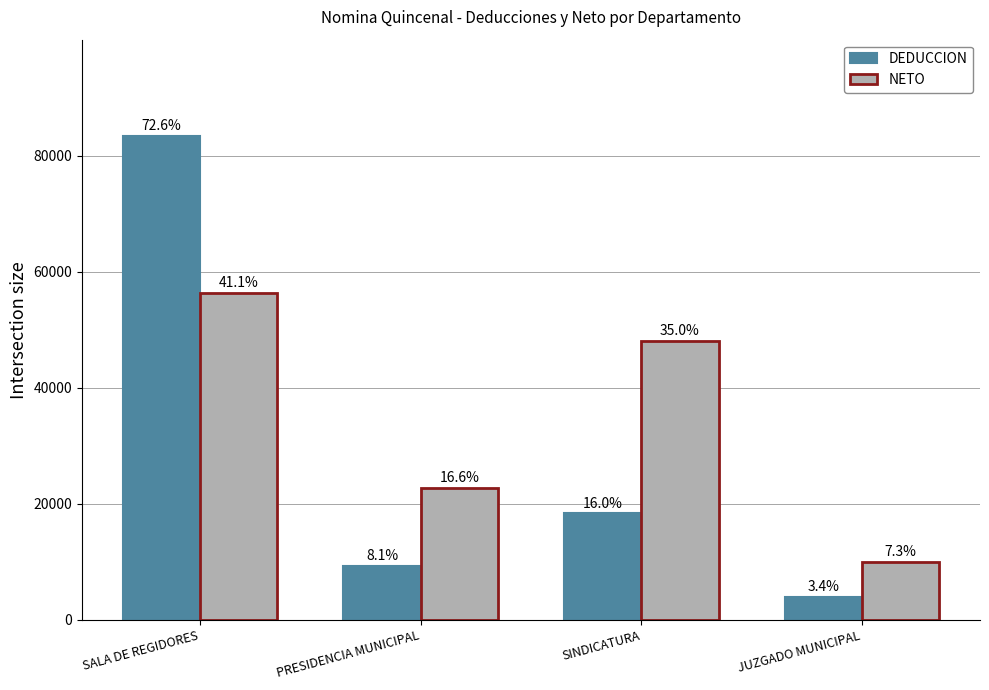

What is the label of the 1st bar from the right?

JUZGADO MUNICIPAL